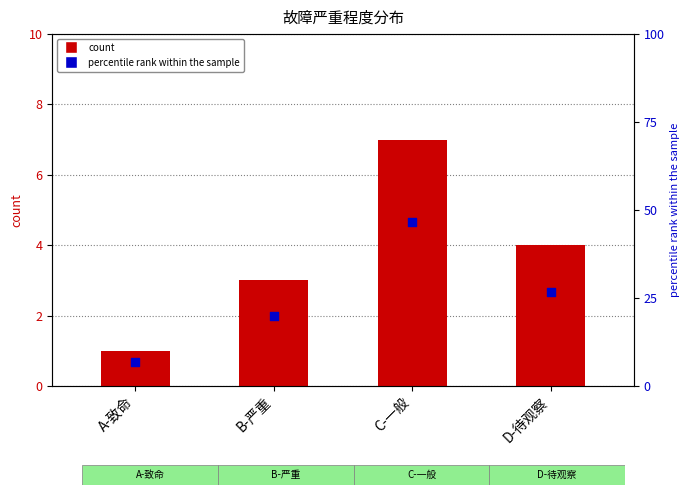

Is the value of count at A-致命 greater than the value of percentile rank within the sample at C-一般?

No